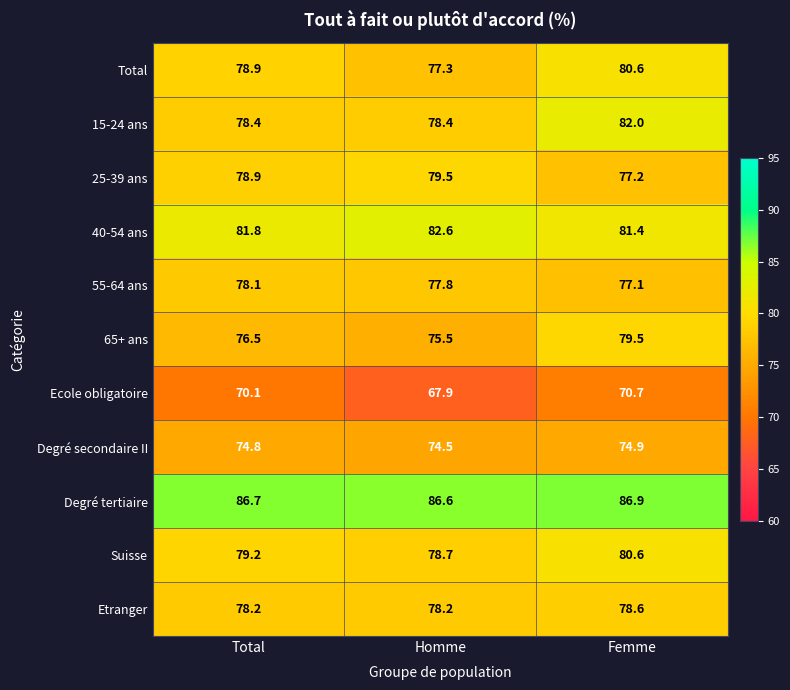

What is the maximum value for Ecole obligatoire?

70.7